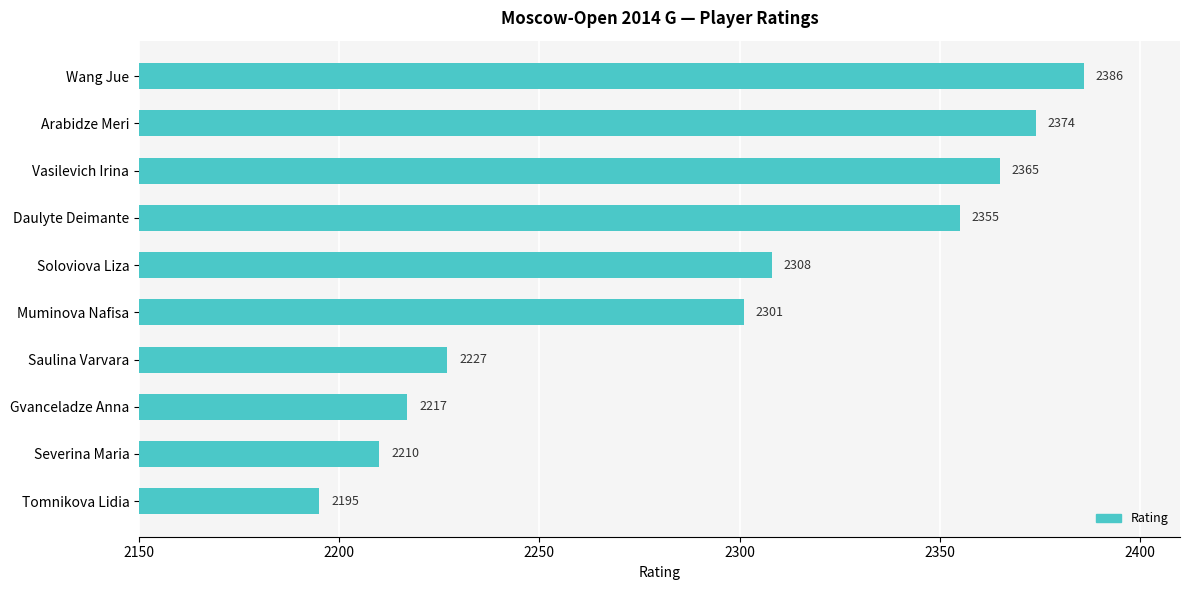

Does the chart contain any negative values?

No